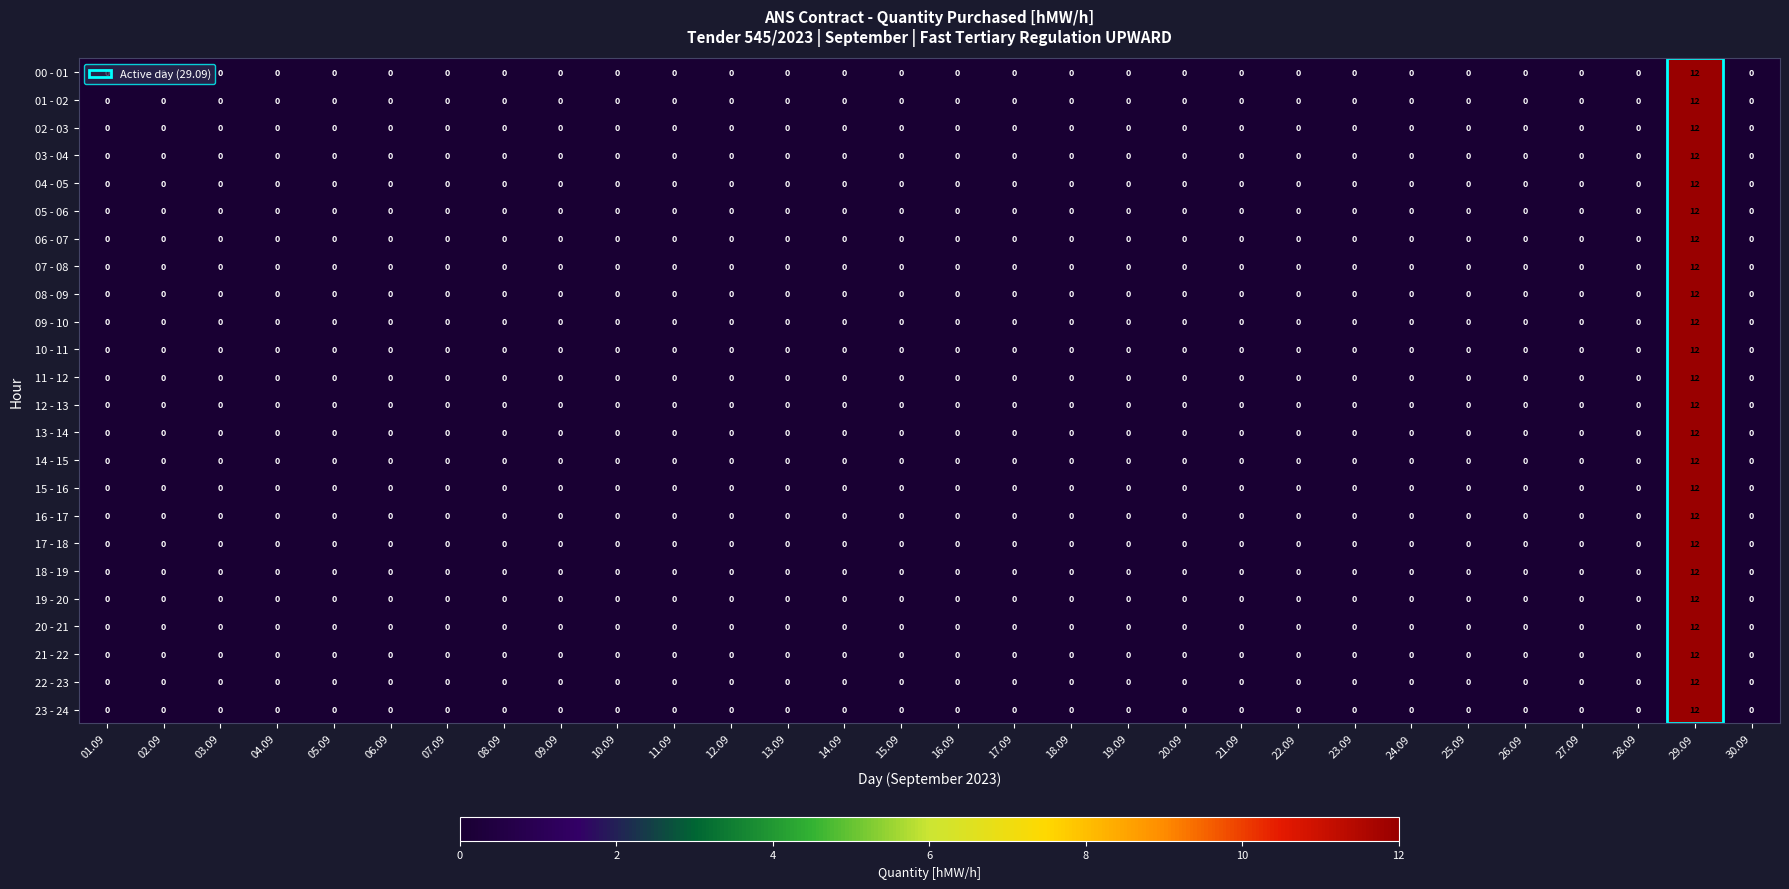

What is the sum of all 21 - 22 values?

12